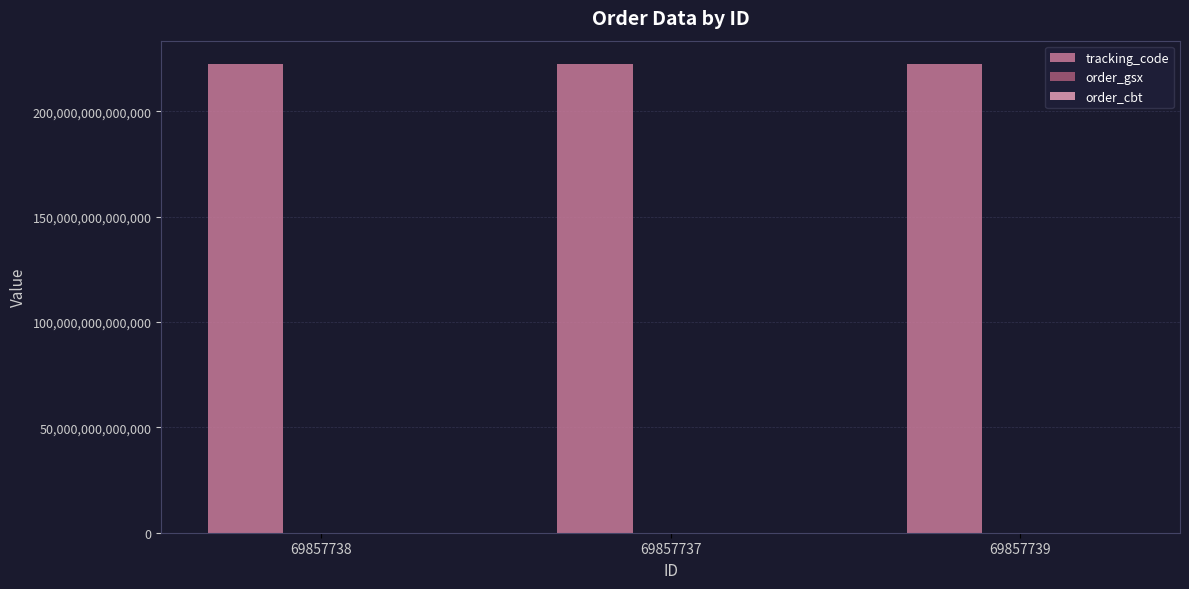

Which series has the largest total across all categories?

tracking_code